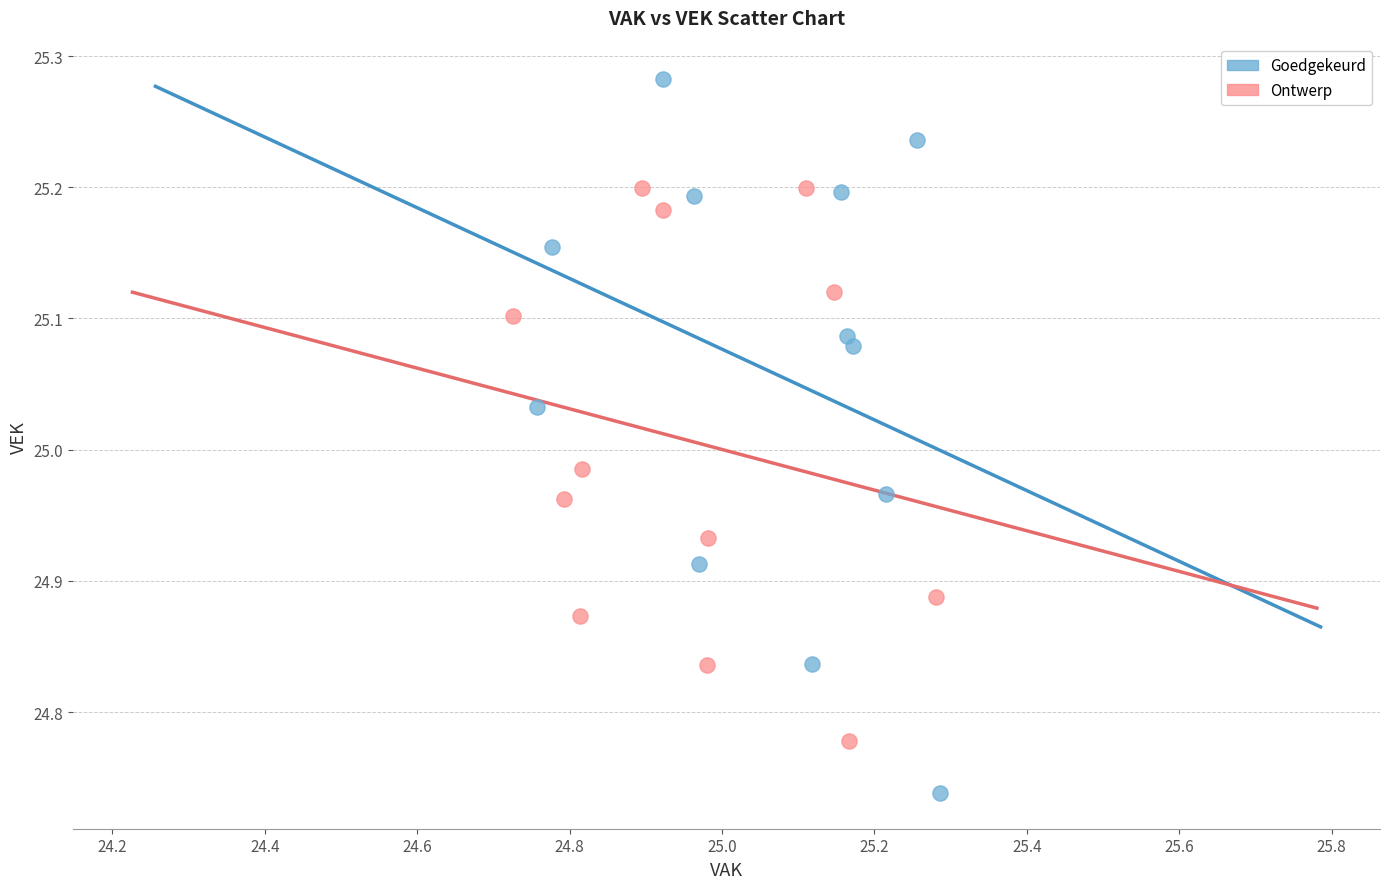

What are all the series names shown in the legend?

Goedgekeurd, Ontwerp